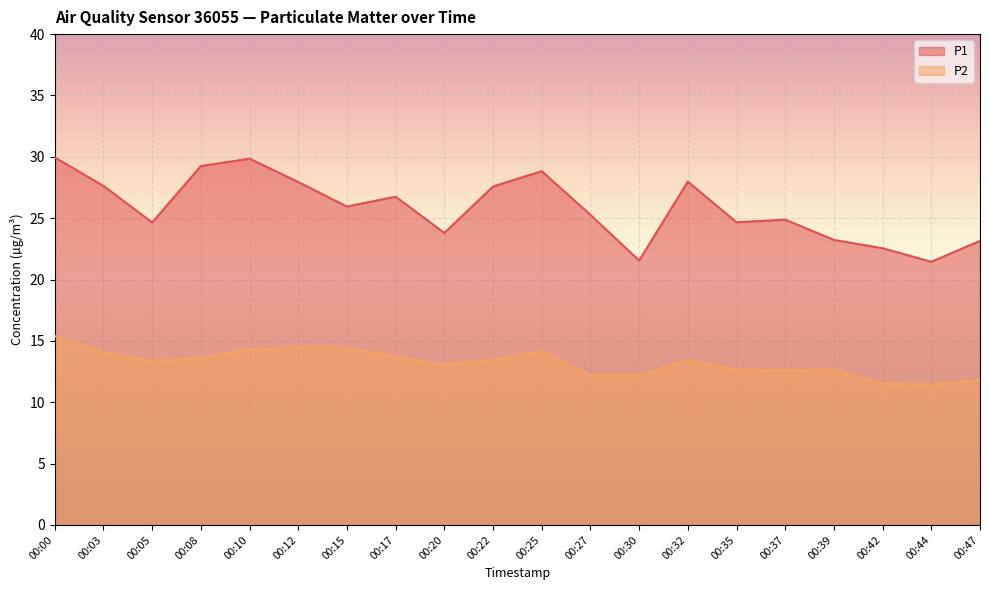

Is the value of P2 at 00:32 greater than the value of P1 at 00:47?

No